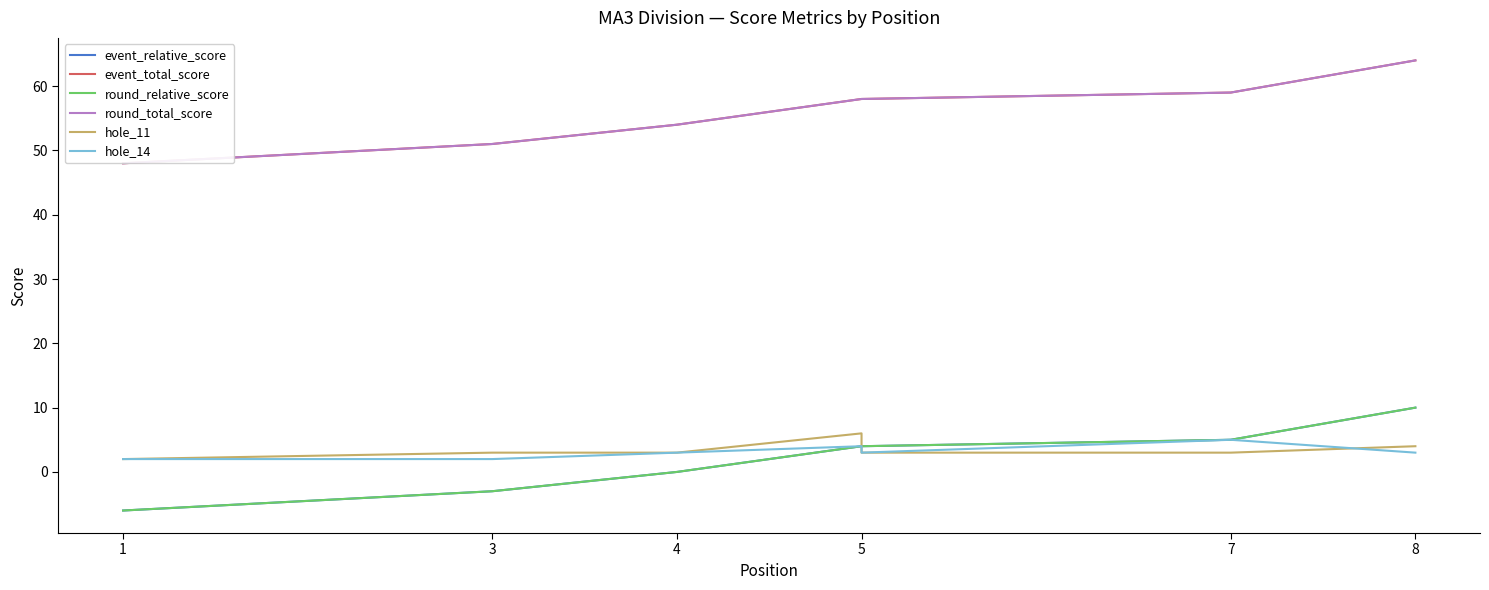

True or false: round_total_score and event_relative_score cross at least once.

False